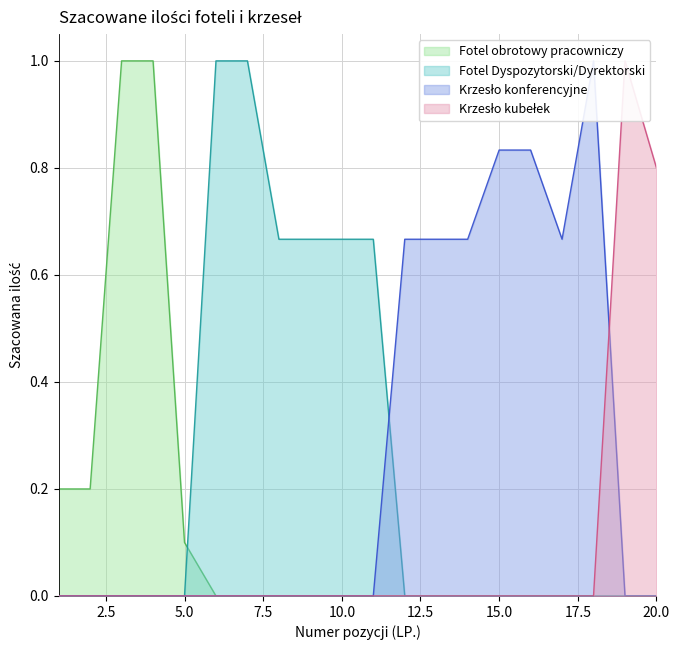

True or false: Krzesło konferencyjne has a value of 0.5 at 15.

False